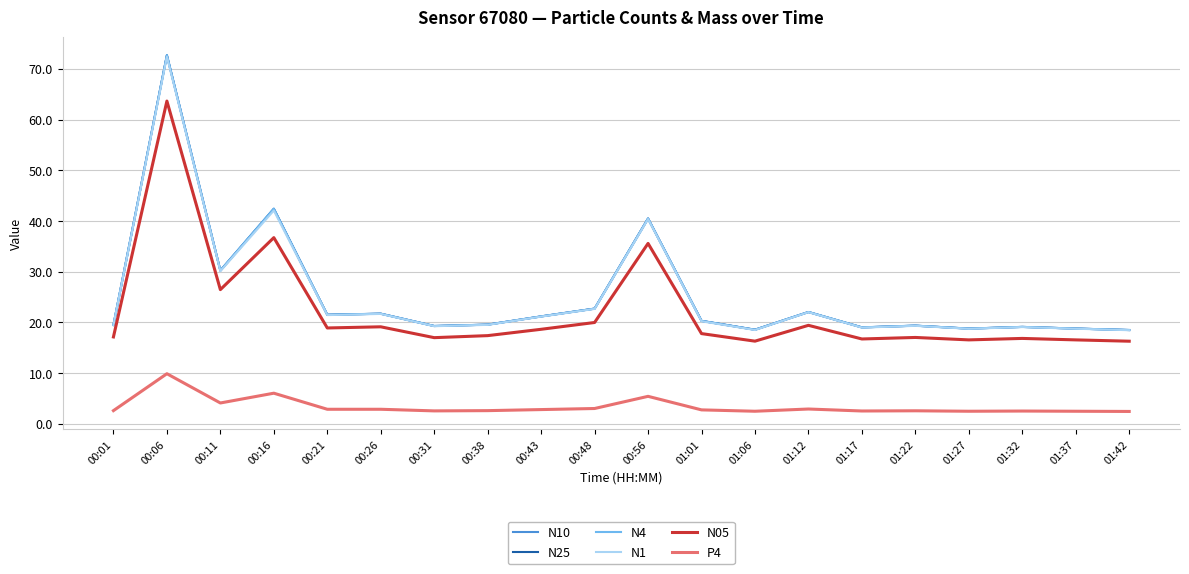

What are all the series names shown in the legend?

N10, N25, N4, N1, N05, P4